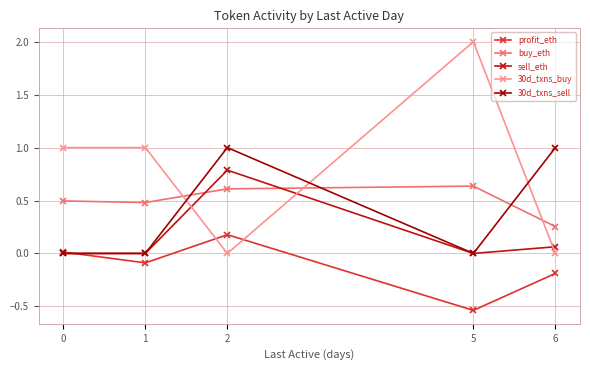

Which category has the highest value in the profit_eth series?

2